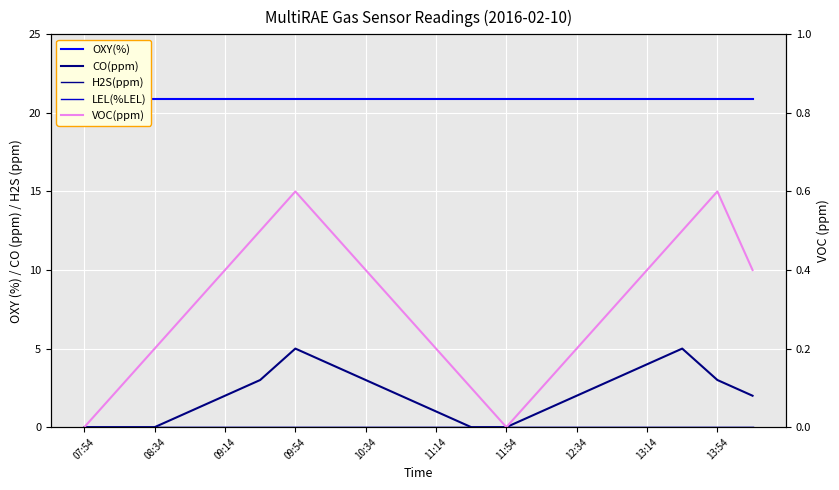

What is the label of the 8th point from the left?

12:34